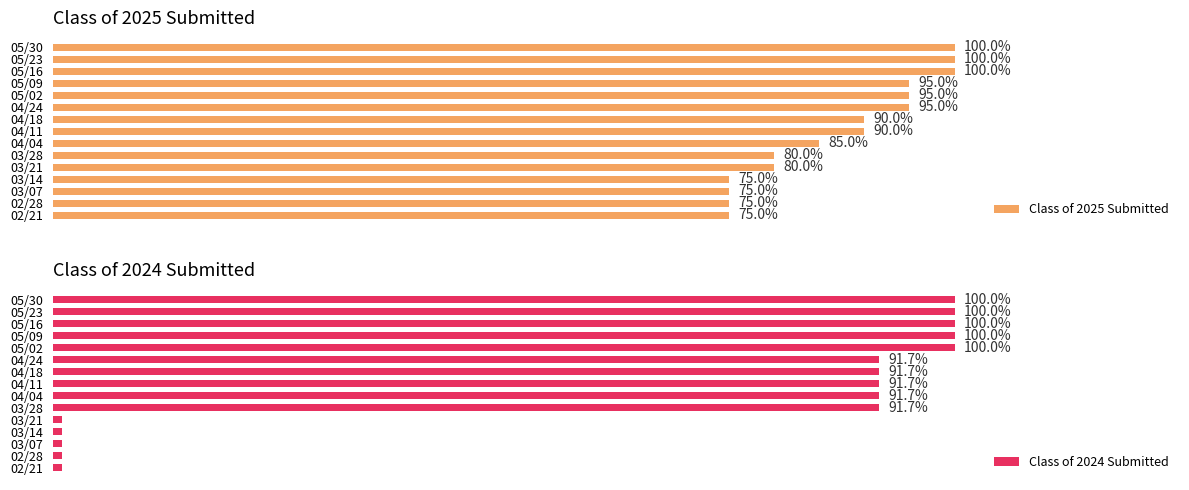

At how many categories does at least one series exceed 6?

15